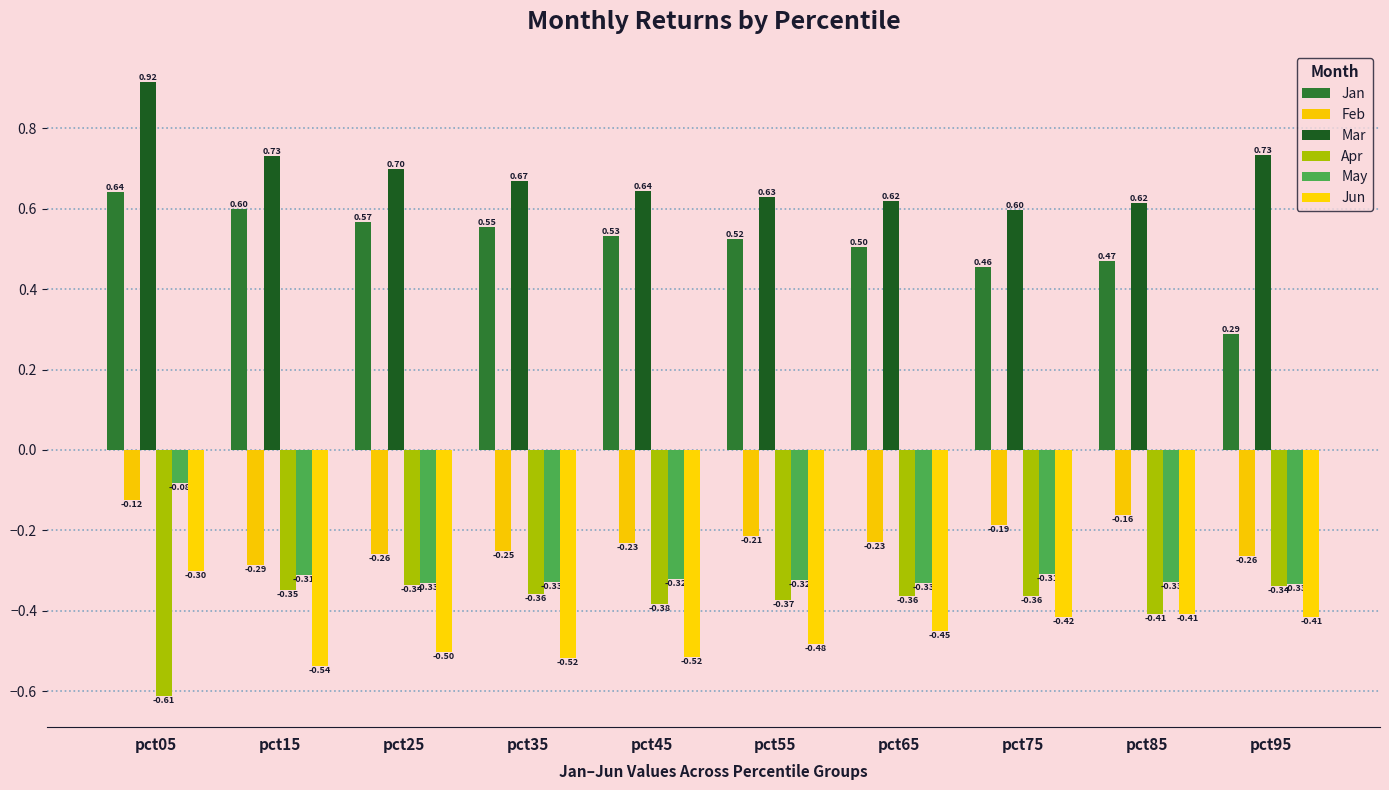

What is the sum of all May values?

-3.0